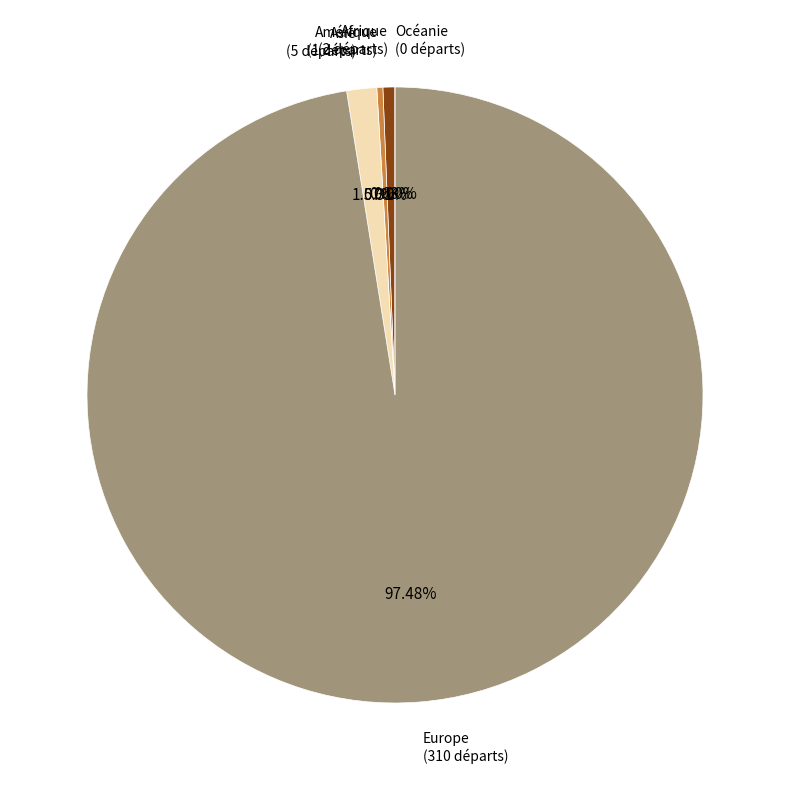

How many segments does this pie chart have?

5